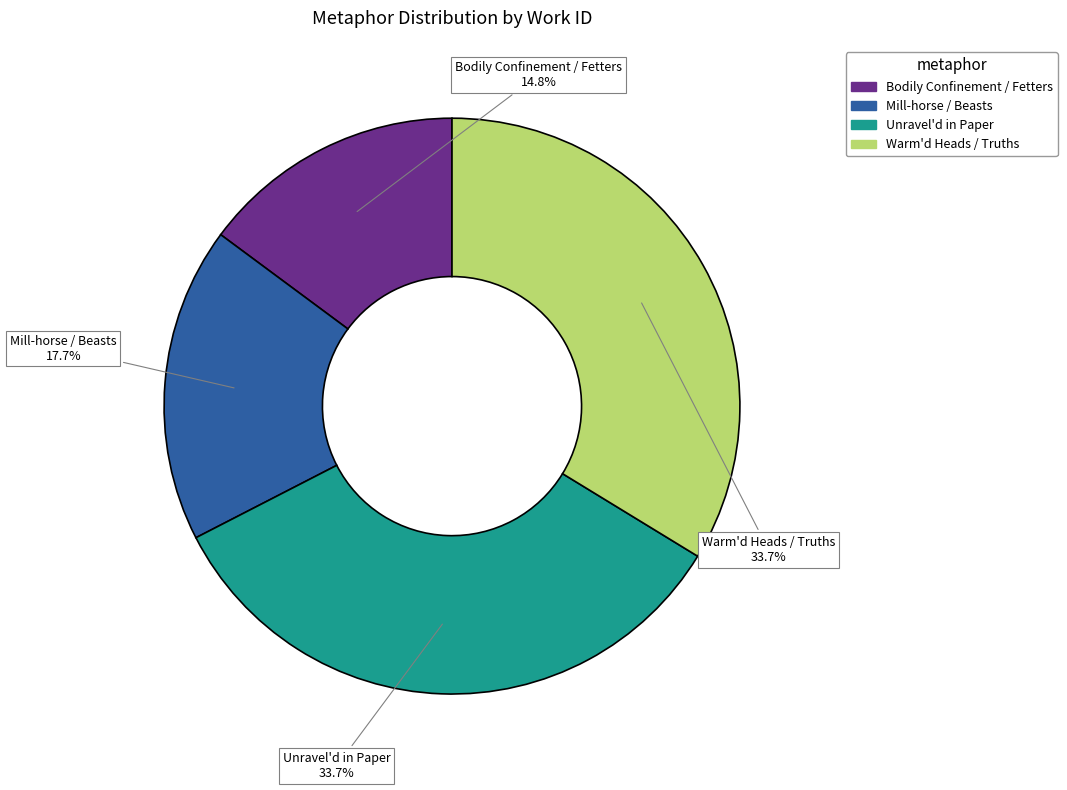

How many slices are in this pie chart?

4